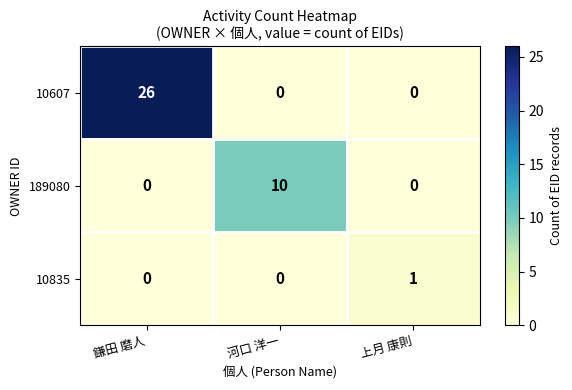

Which series has the widest spread of values?

10607